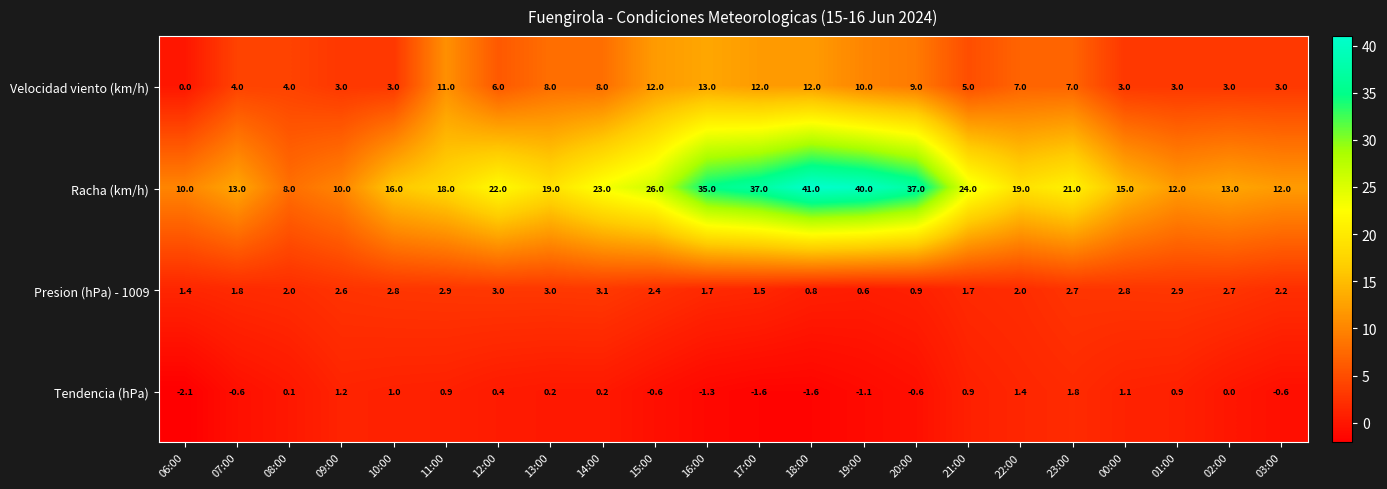

At which category is the sum across all series the highest?

18:00